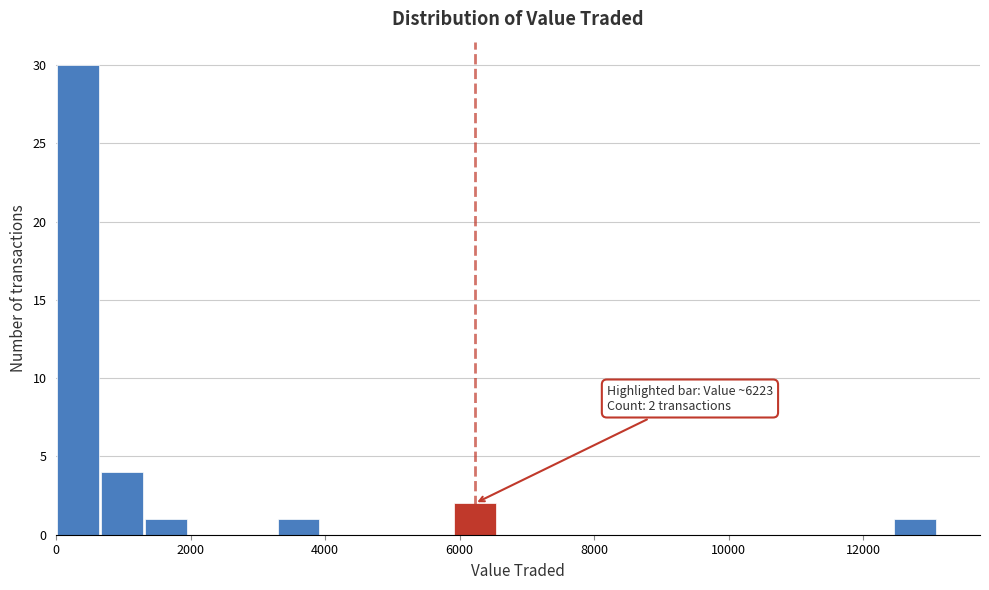

Around what value on the x-axis is the tallest bar? Give the approximate position of its centre, as read against the axis.

400